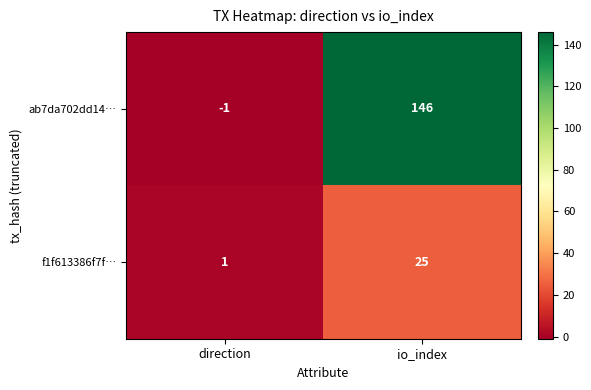

Which series has the largest range (max minus min)?

ab7da702dd14…